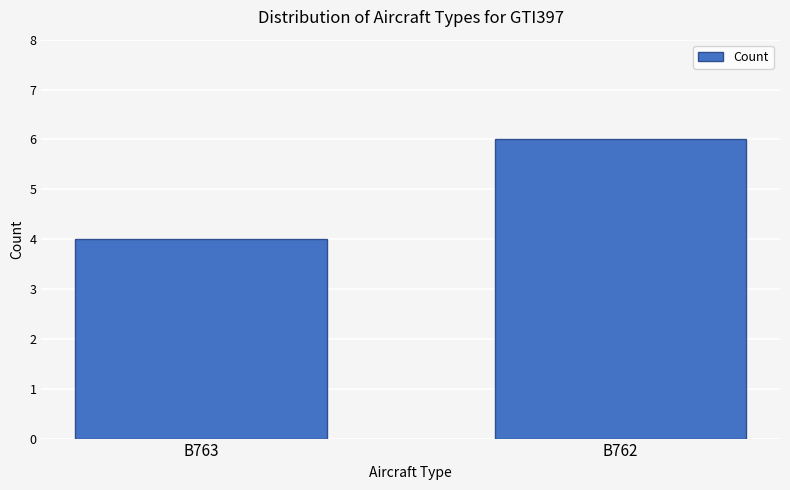

Between B763 and B762, which is larger?

B762